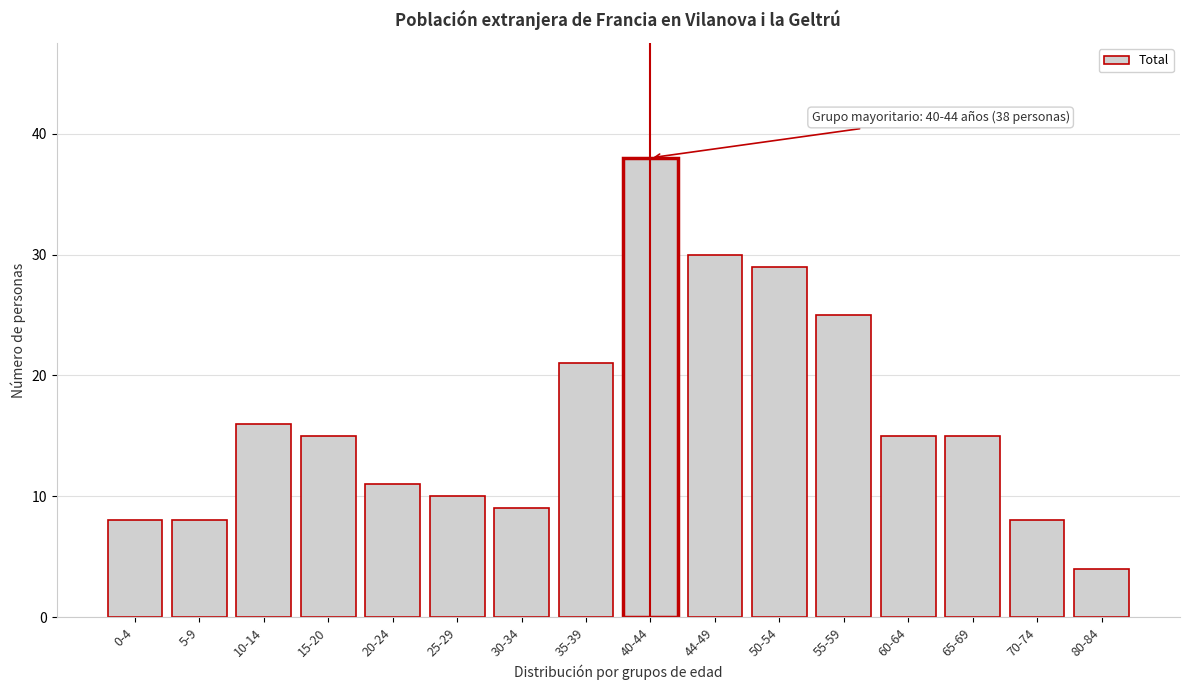

Reading left to right, list all the values displayed in this chart.

0-4=8	5-9=8	10-14=16	15-20=15	20-24=11	25-29=10	30-34=9	35-39=21	40-44=38	44-49=30	50-54=29	55-59=25	60-64=15	65-69=15	70-74=8	80-84=4